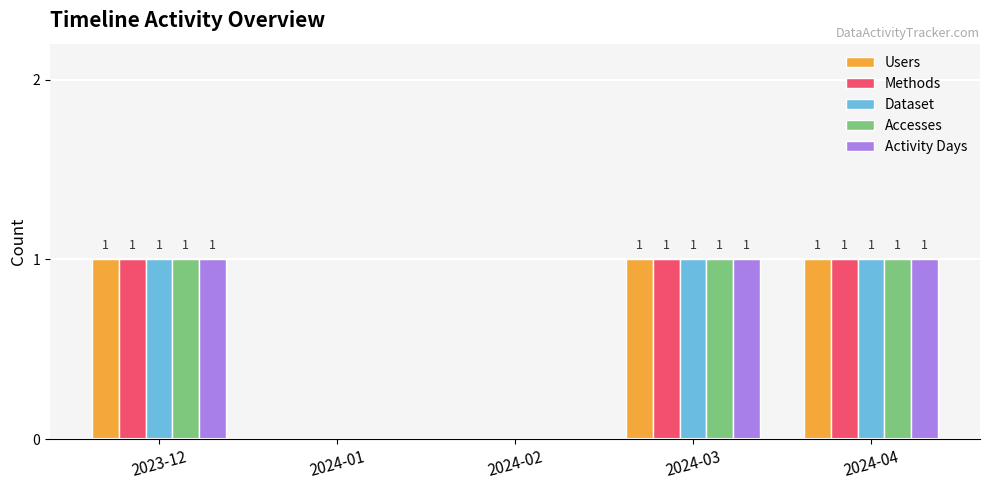

Is it true that Activity Days equals 1 at 2024-04?

True